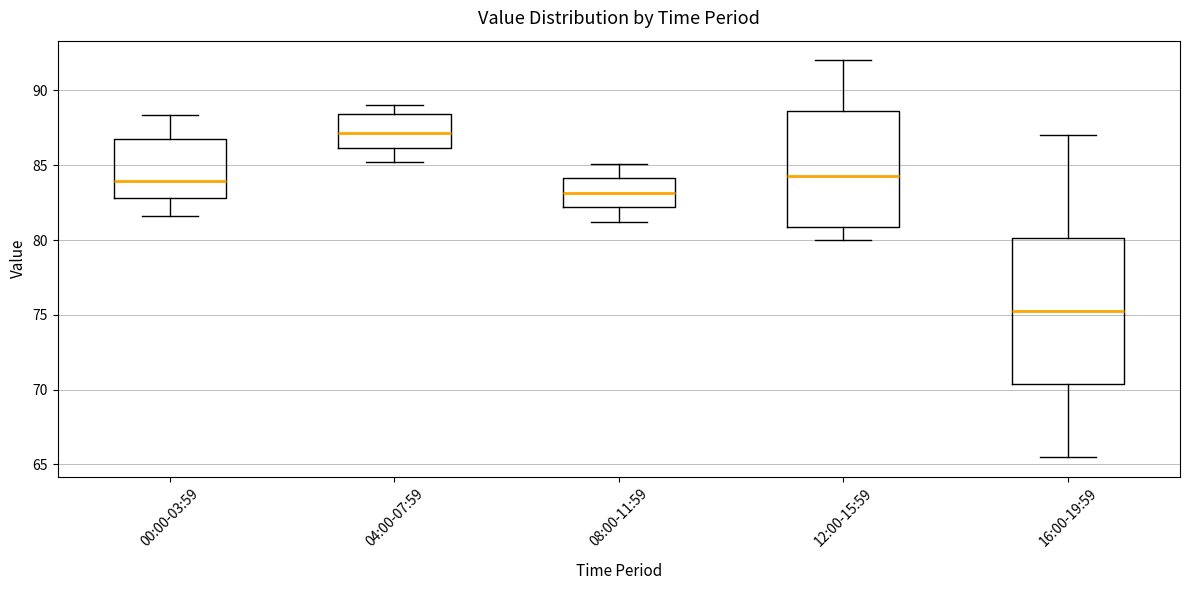

Reading left to right, read every box against the y-axis: the position of its median line, the range the box covers, and the ends of its whiskers. The values are not printed on the chart, so give them approximately, as read against the axis.

00:00-03:59: median 84.0, box 83.0 to 87.0, whiskers 81.5 to 88.5
04:00-07:59: median 87.0, box 86.0 to 88.5, whiskers 85.0 to 89.0
08:00-11:59: median 83.0, box 82.0 to 84.0, whiskers 81.0 to 85.0
12:00-15:59: median 84.5, box 81.0 to 88.5, whiskers 80.0 to 92.0
16:00-19:59: median 75.5, box 70.5 to 80.0, whiskers 65.5 to 87.0